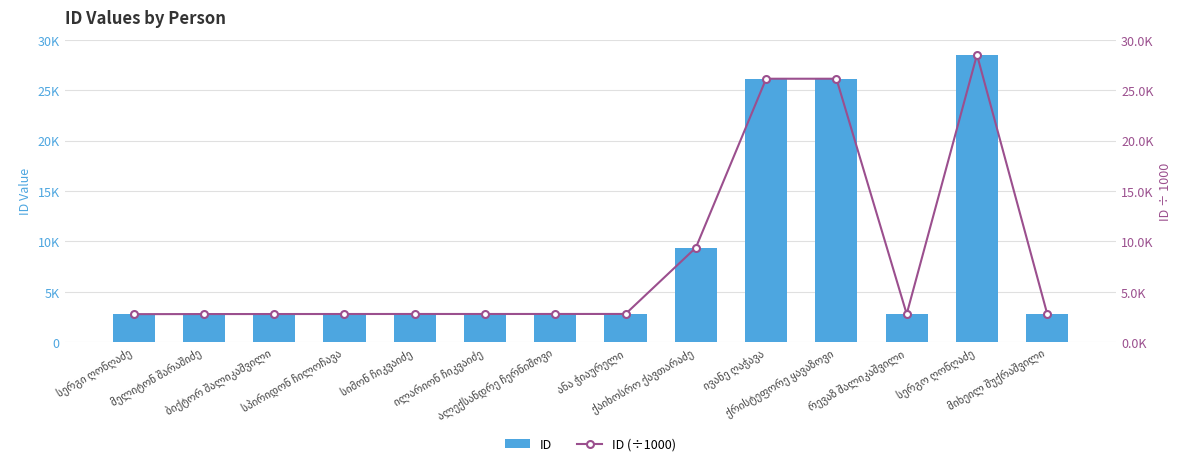

Which series has the widest spread of values?

ID